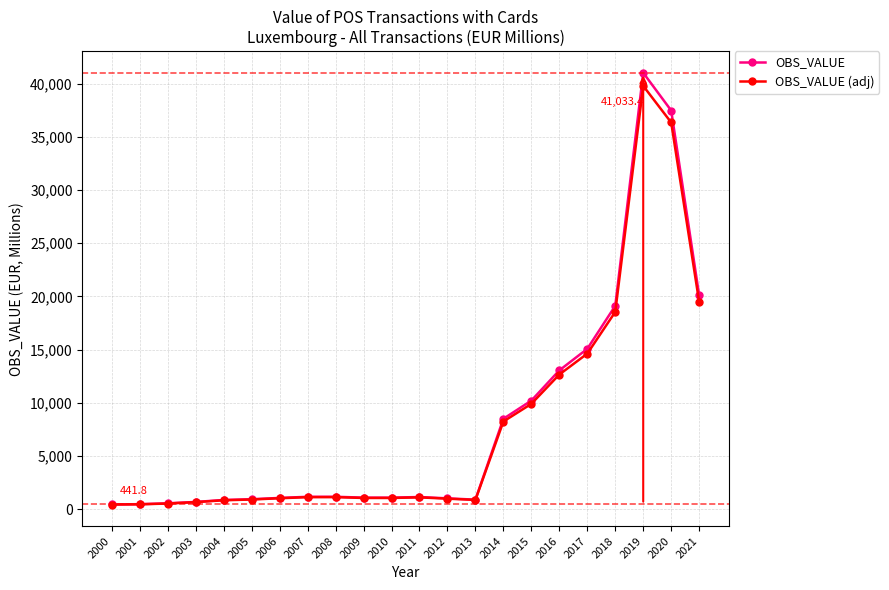

How many data points in OBS_VALUE (adj) are less than 1103?

11